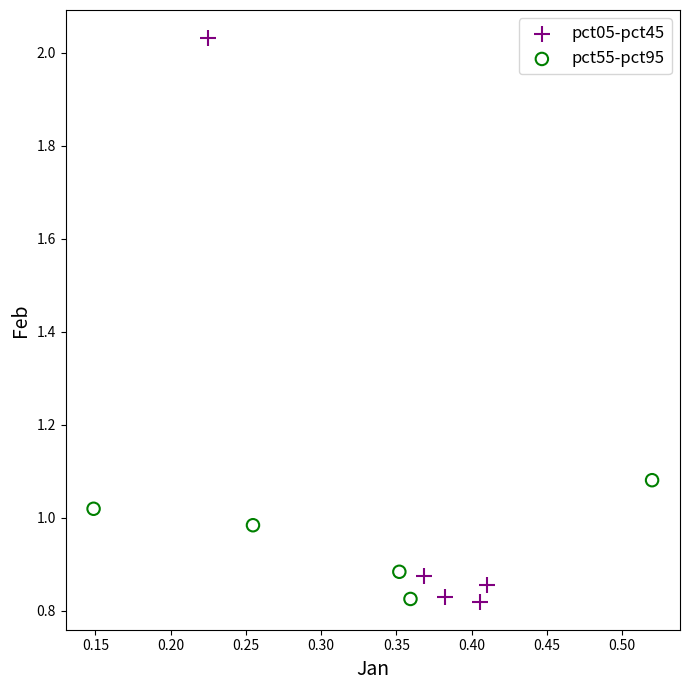

Which series has the widest spread of Y values?

pct05-pct45